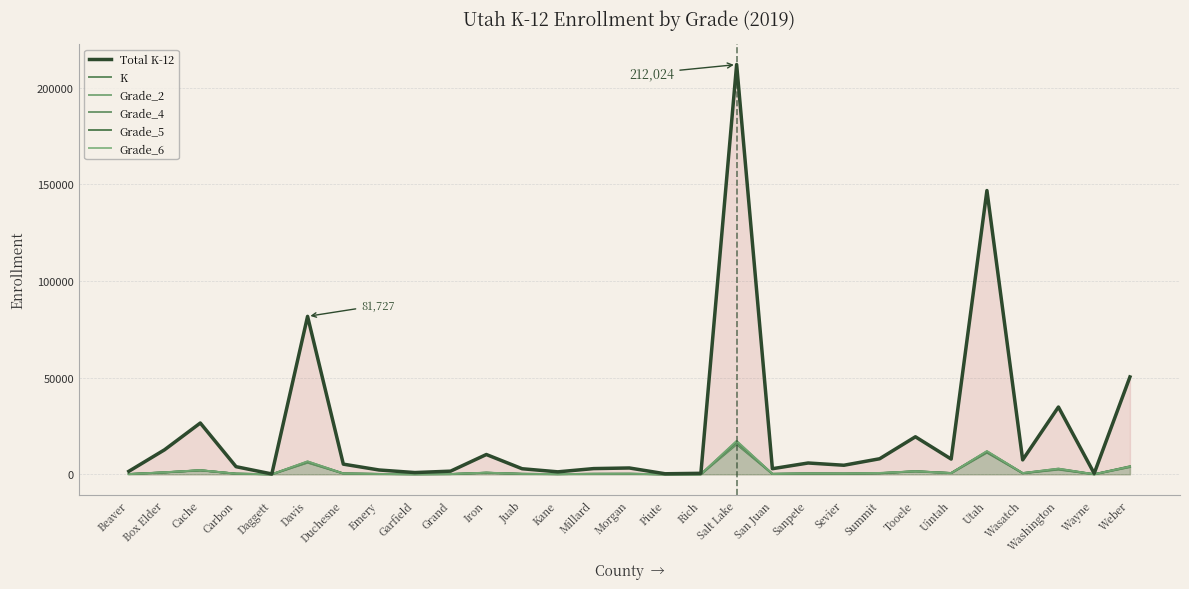

What is the difference between the maximum and minimum values in the Total K-12 series?

211846